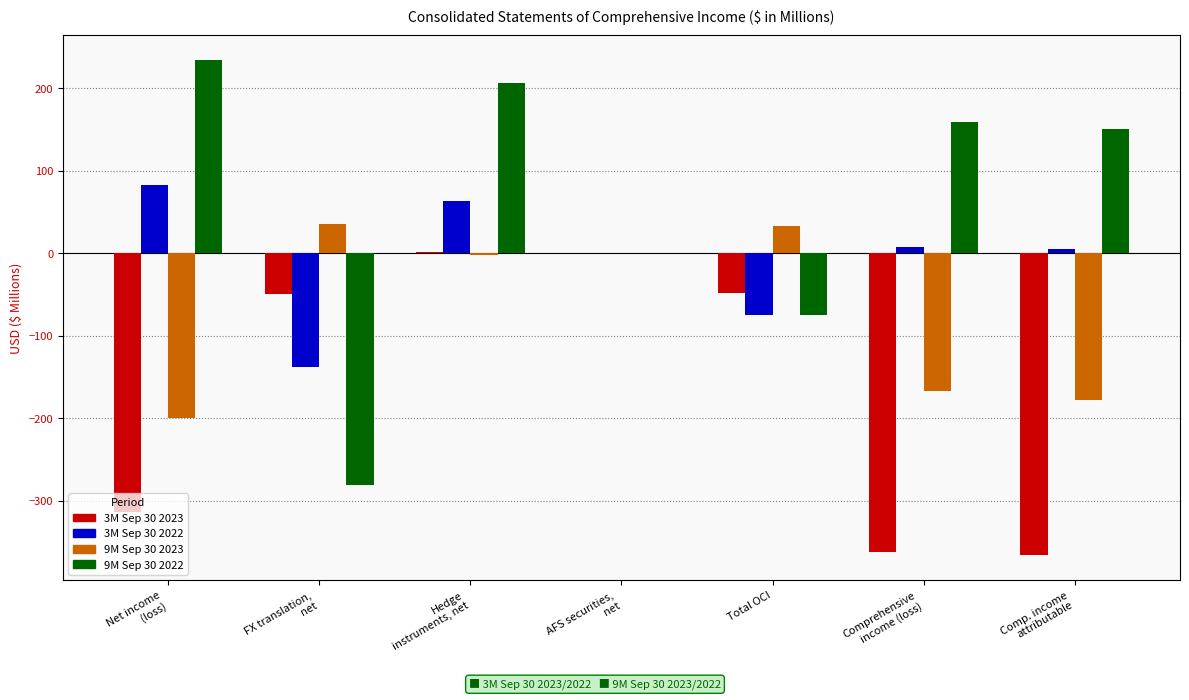

What is the sum of all 9M Sep 30 2022 values?

396.0